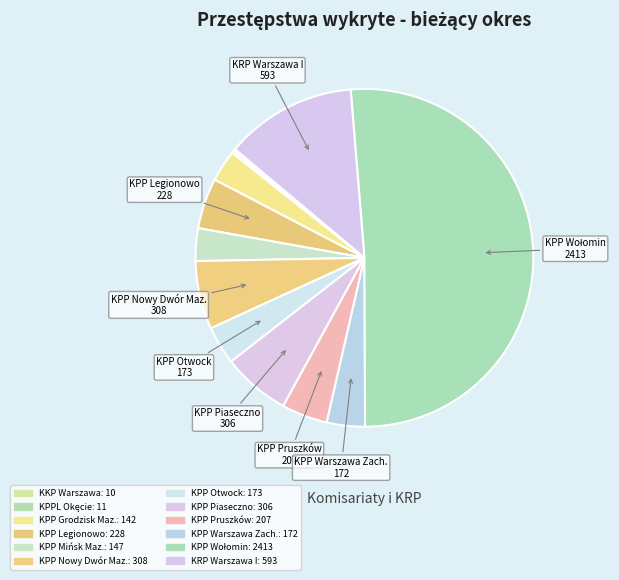

Approximately how many times larger is the value at KPP Grodzisk Maz. compared to KPP Legionowo?

0.6